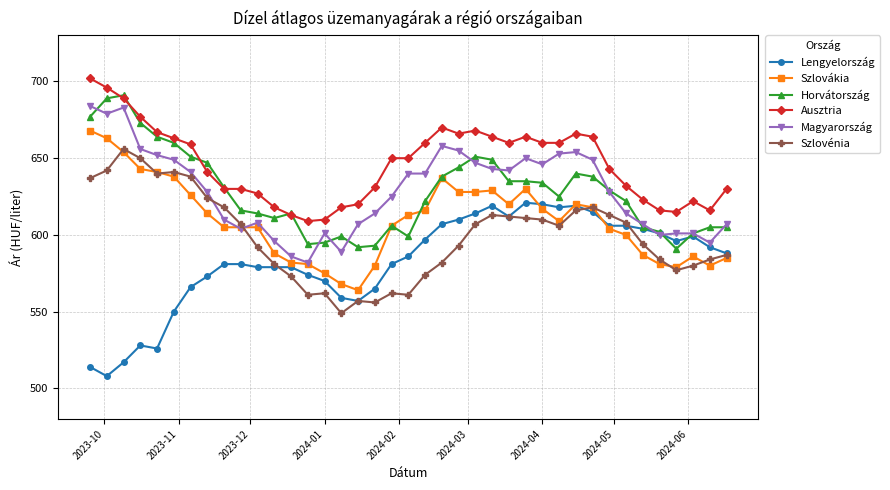

What is the value of the Magyarország point at the 8th from the left?

628